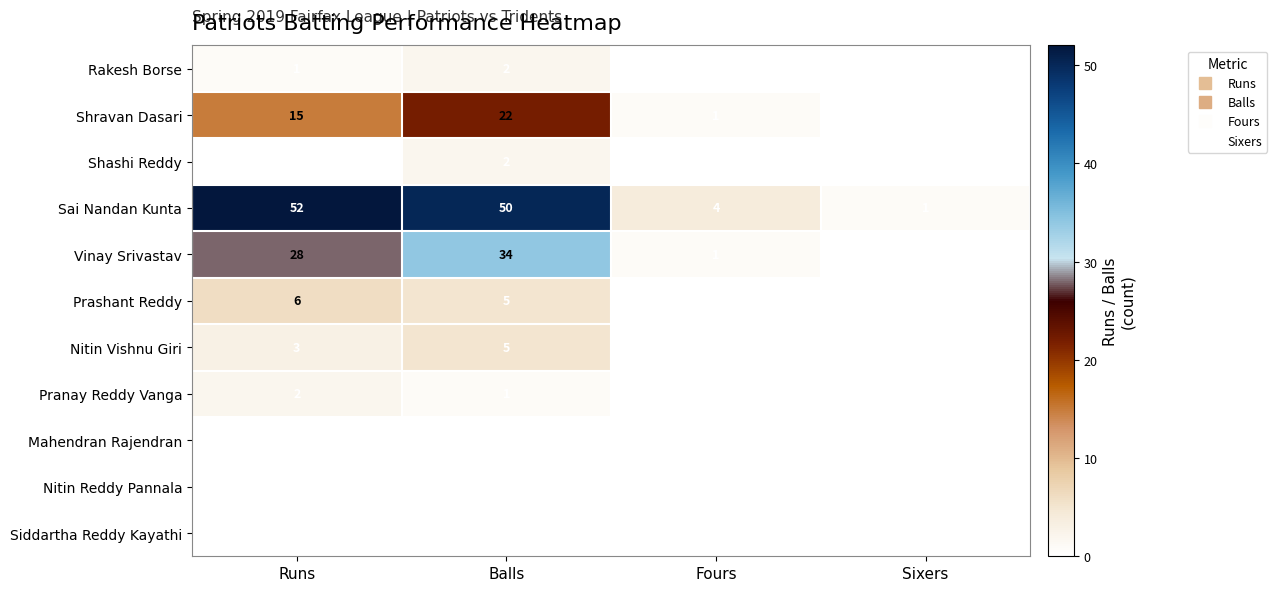

At how many categories does at least one series exceed 43?

2